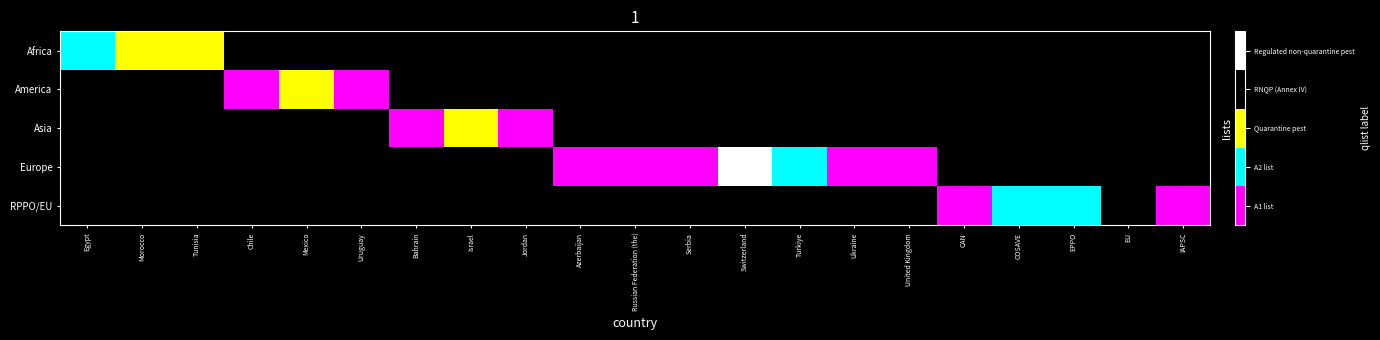

Which has a higher value, CAN or Bahrain?

Bahrain